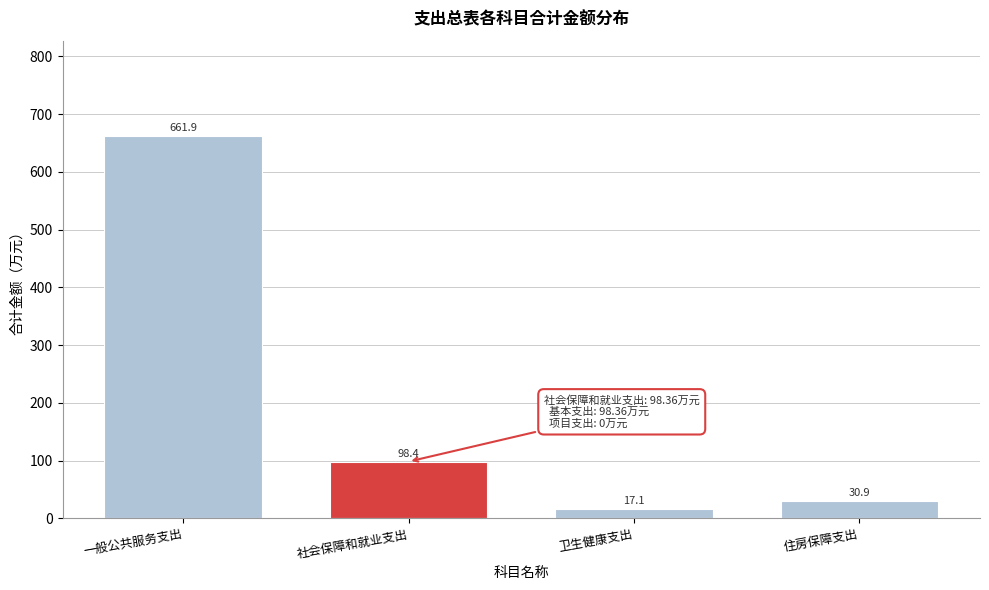

Reading left to right, what are all the values shown in this chart?

661.9	98.4	17.1	30.9